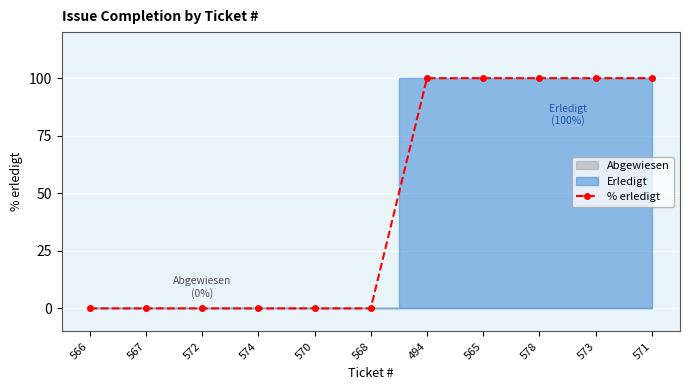

What is the average value?

45